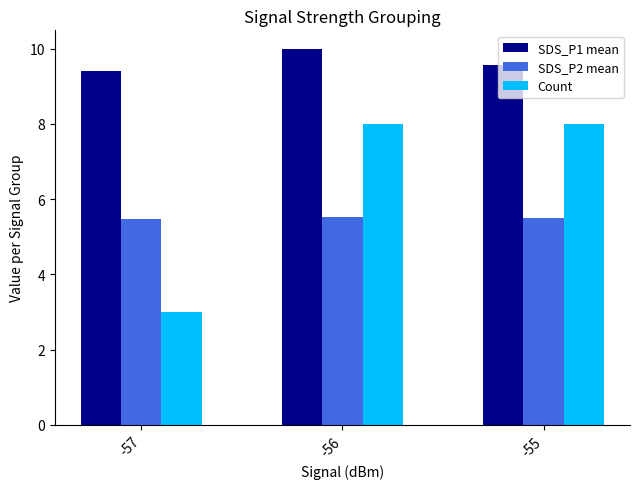

What are all the series names shown in the legend?

SDS_P1 mean, SDS_P2 mean, Count